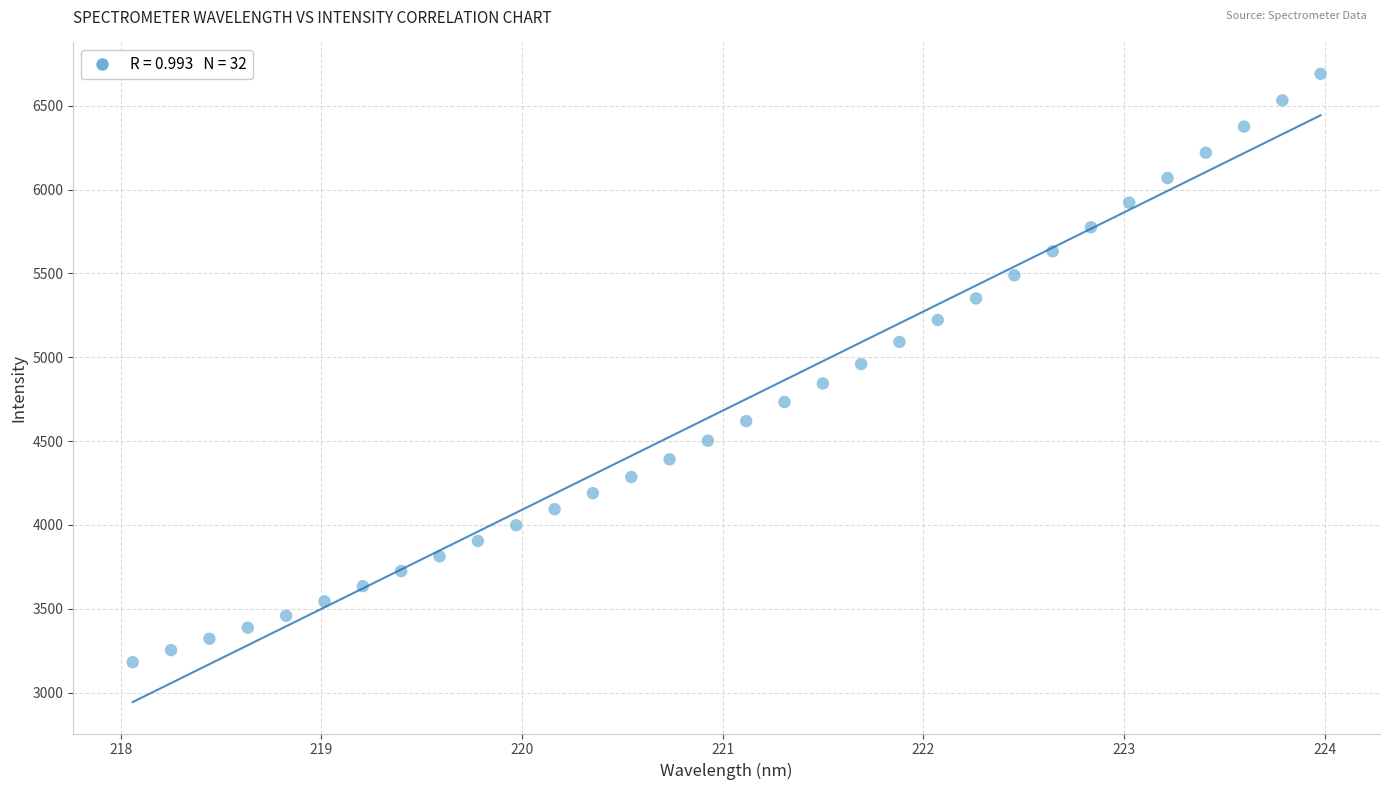

What is the range of Y values (max minus min)?

3509.3